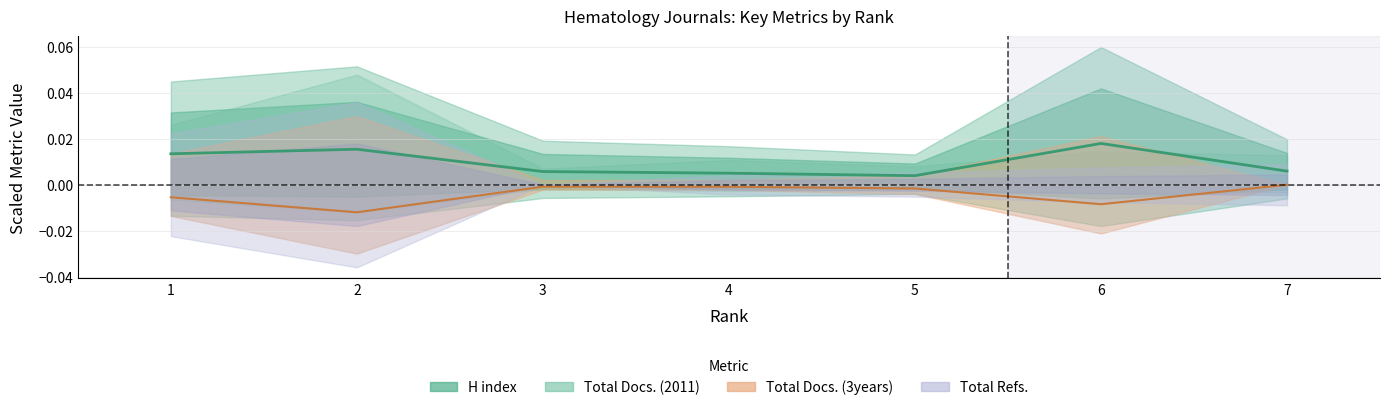

The value of Total Docs. (3years) at 7 is -0.0. True or false?

True